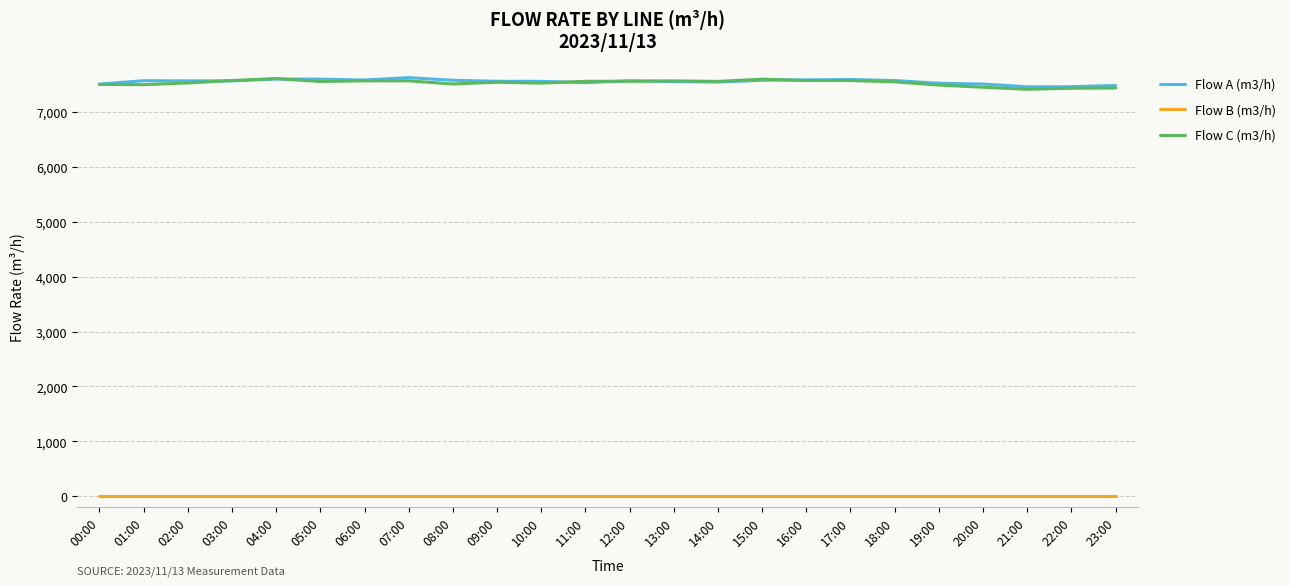

At which label does Flow C (m3/h) first exceed 7549?

03:00